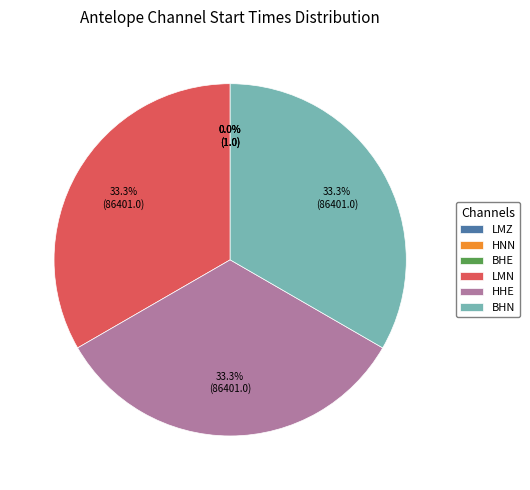

Does BHN represent more than half of the total?

No